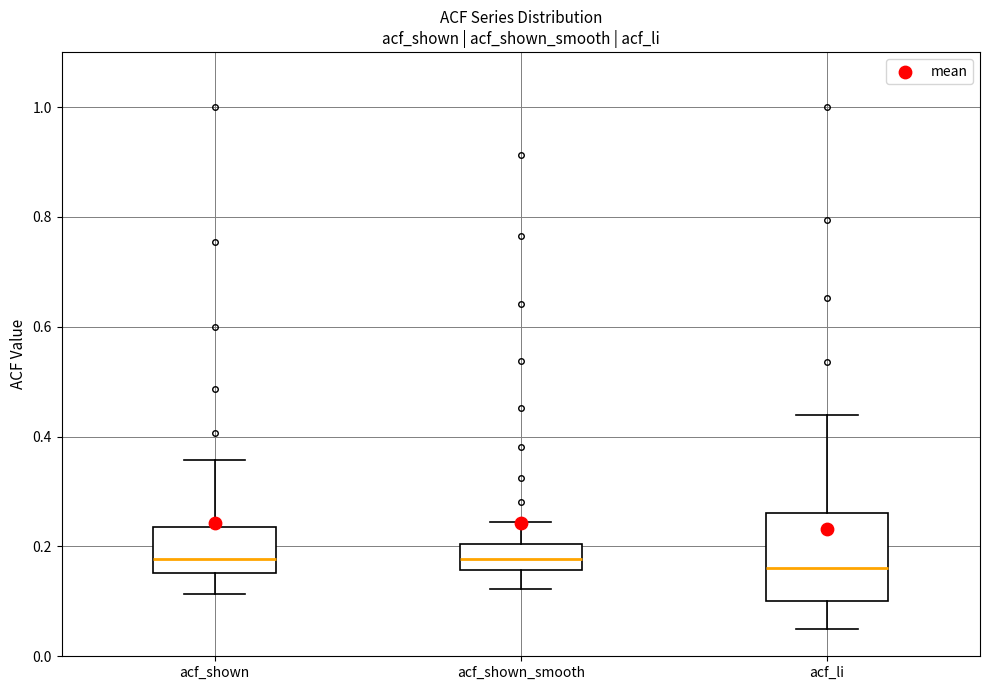

Reading left to right, read every box against the y-axis: the position of its median line, the range the box covers, and the ends of its whiskers. The values are not printed on the chart, so give them approximately, as read against the axis.

acf_shown: median 0.18, box 0.16 to 0.24, whiskers 0.12 to 0.36
acf_shown_smooth: median 0.18, box 0.16 to 0.20, whiskers 0.12 to 0.24
acf_li: median 0.16, box 0.10 to 0.26, whiskers 0.06 to 0.44